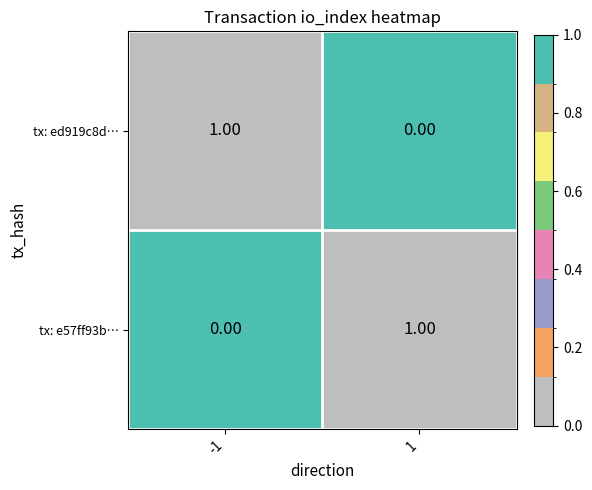

At 1, list the series in order from largest to smallest.

tx: e57ff93b…, tx: ed919c8d…